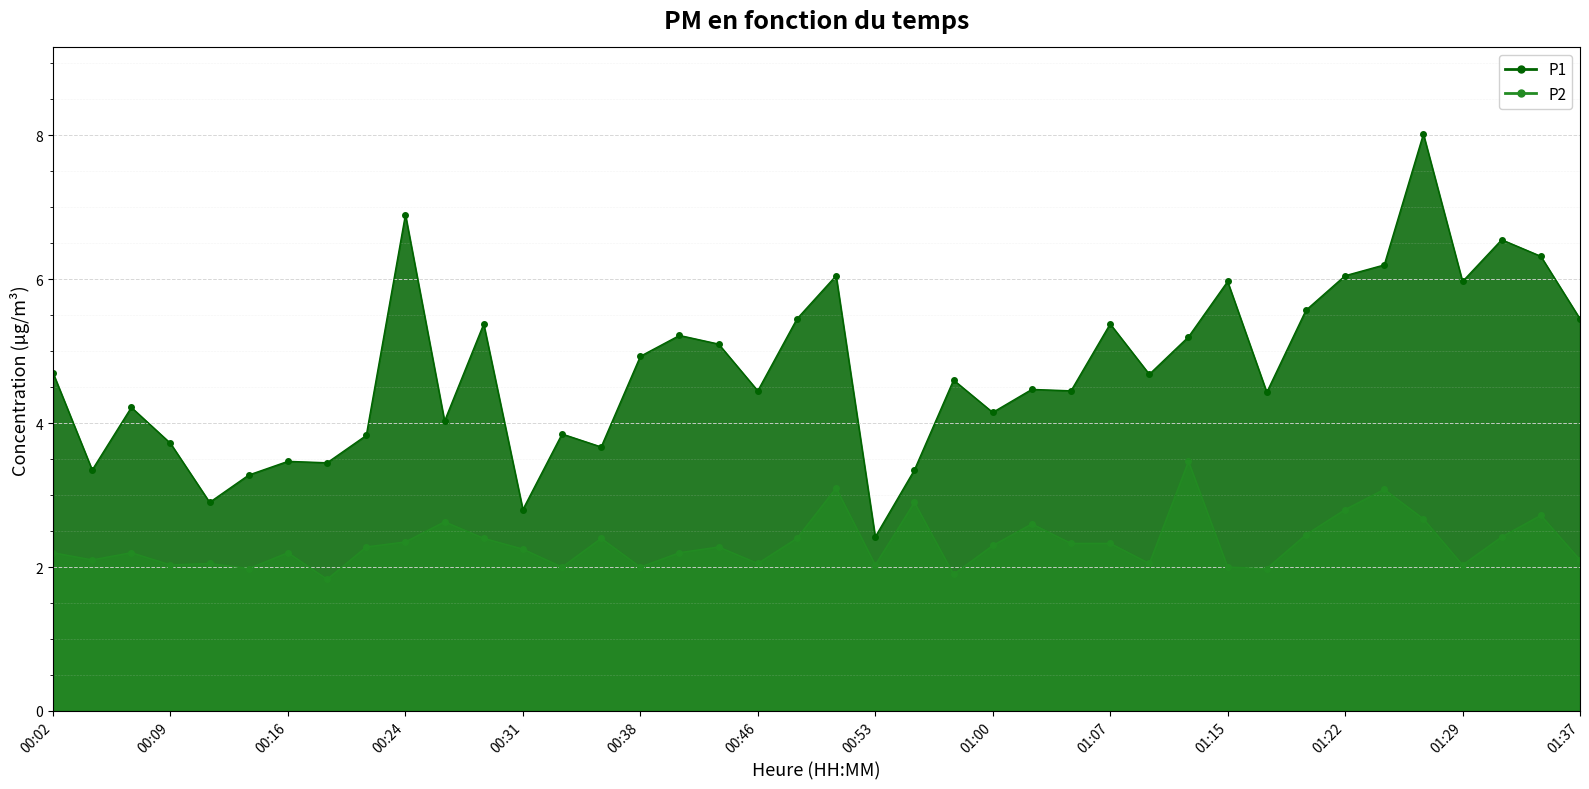

How many values in the P2 series are below 2?

4